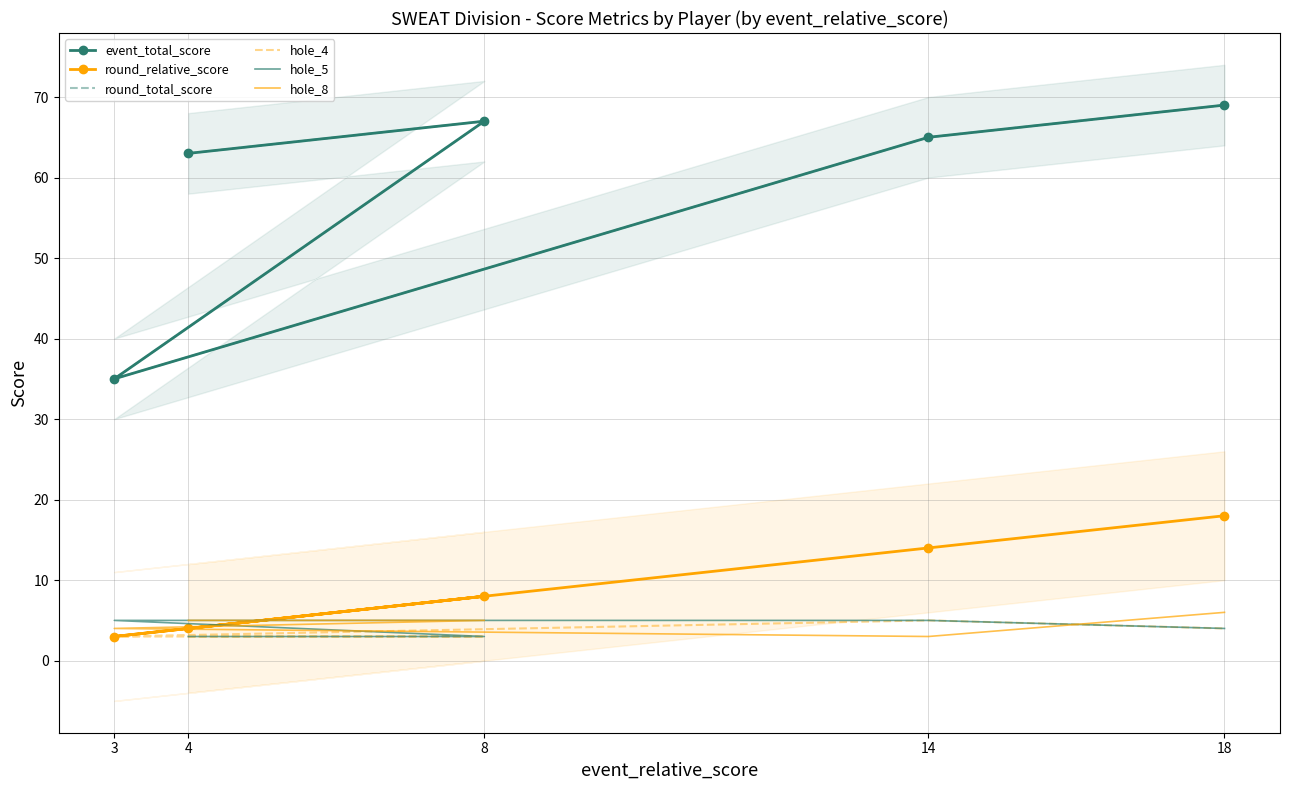

True or false: hole_5 and round_total_score intersect in this chart.

False